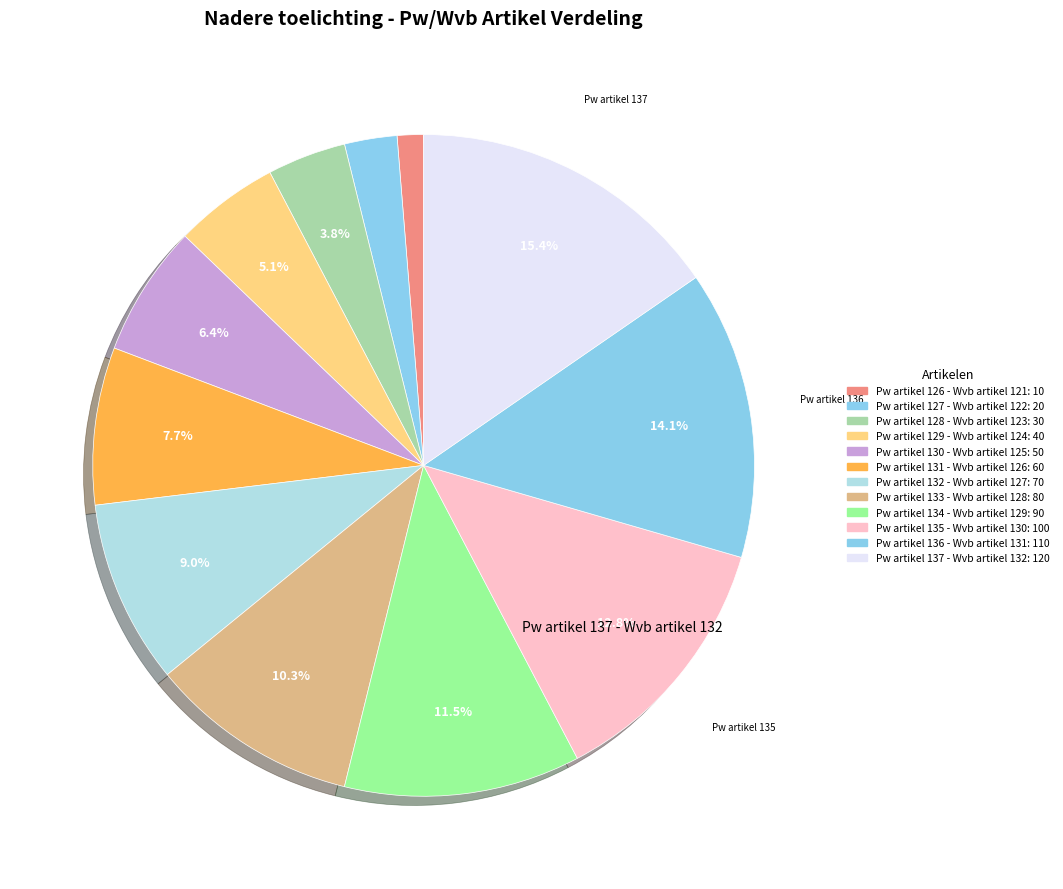

Does Pw artikel 135 - Wvb artikel 130 account for over 50% of the chart?

No